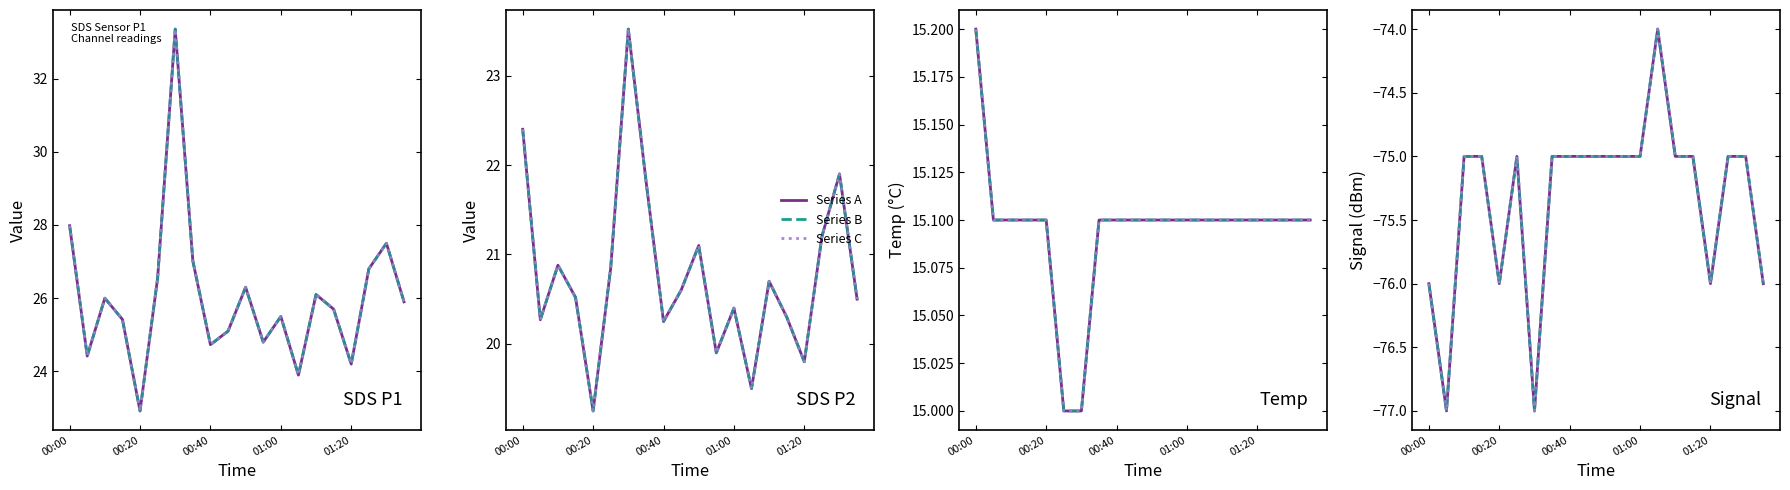

What is the value of the SDS_P1 point at the 2nd from the left?

24.4